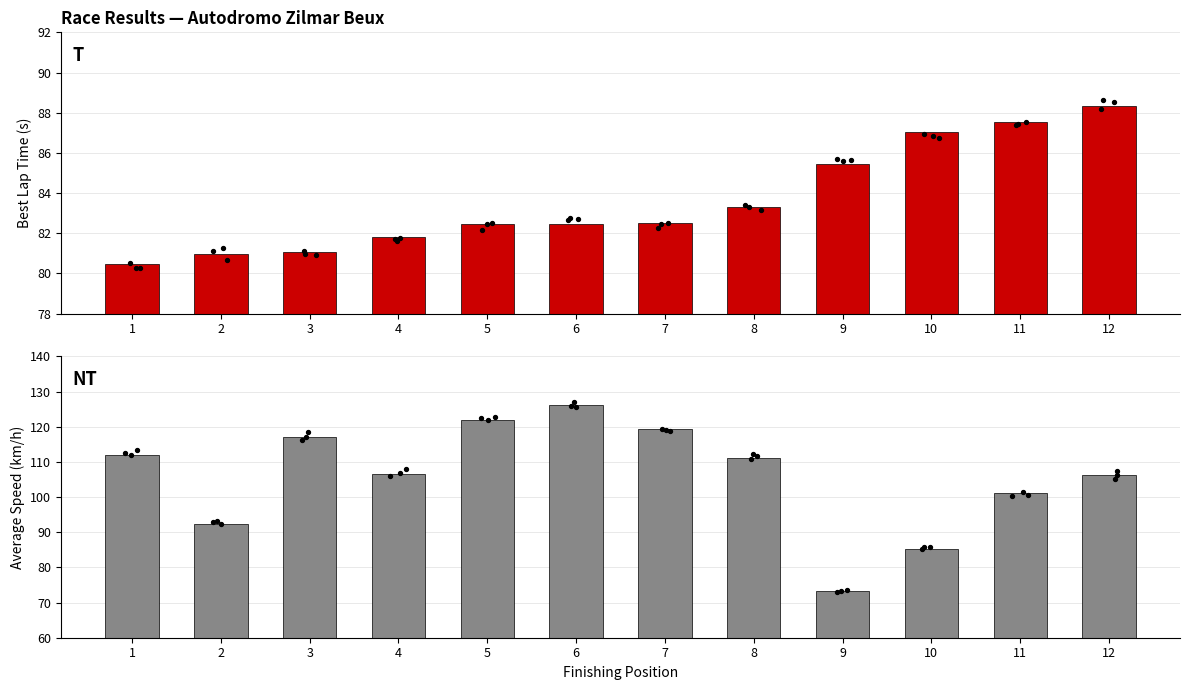

Which series reaches the maximum Y coordinate?

Average Speed